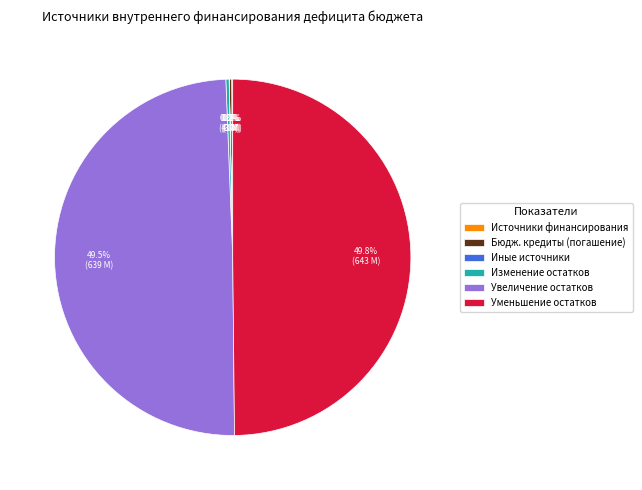

What percentage is NOT represented by Увеличение остатков?

50.5%